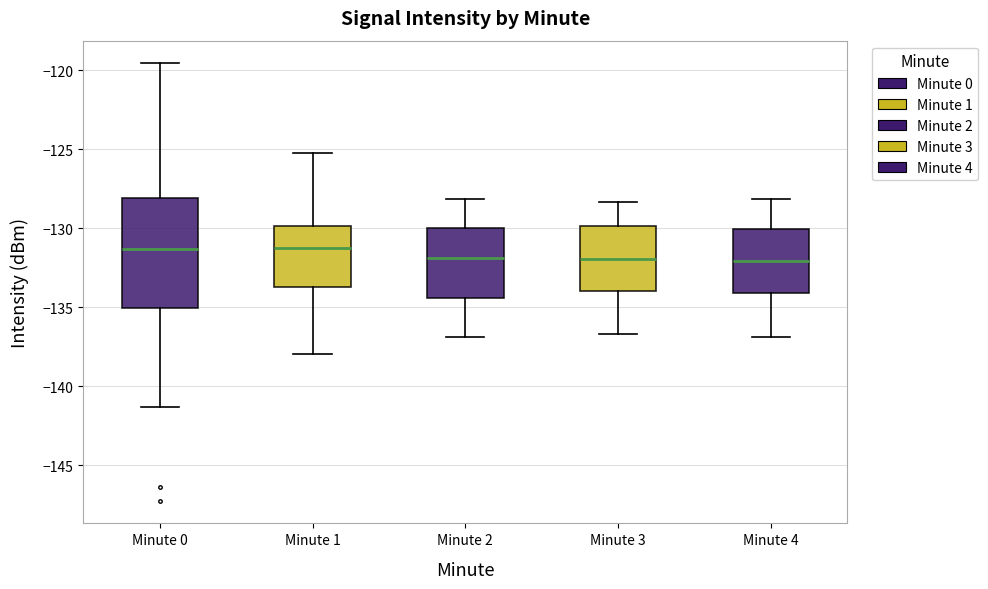

Reading left to right, transcribe this box plot: for each box, give where its median line is, the range the box spans, and where its two whiskers end, as read against the y-axis. The values are not printed on the chart, so give them approximately, as read against the axis.

Minute 0: median -131.5, box -135.0 to -128.0, whiskers -141.5 to -119.5
Minute 1: median -131.5, box -133.5 to -130.0, whiskers -138.0 to -125.0
Minute 2: median -132.0, box -134.5 to -130.0, whiskers -137.0 to -128.0
Minute 3: median -132.0, box -134.0 to -130.0, whiskers -136.5 to -128.5
Minute 4: median -132.0, box -134.0 to -130.0, whiskers -137.0 to -128.0